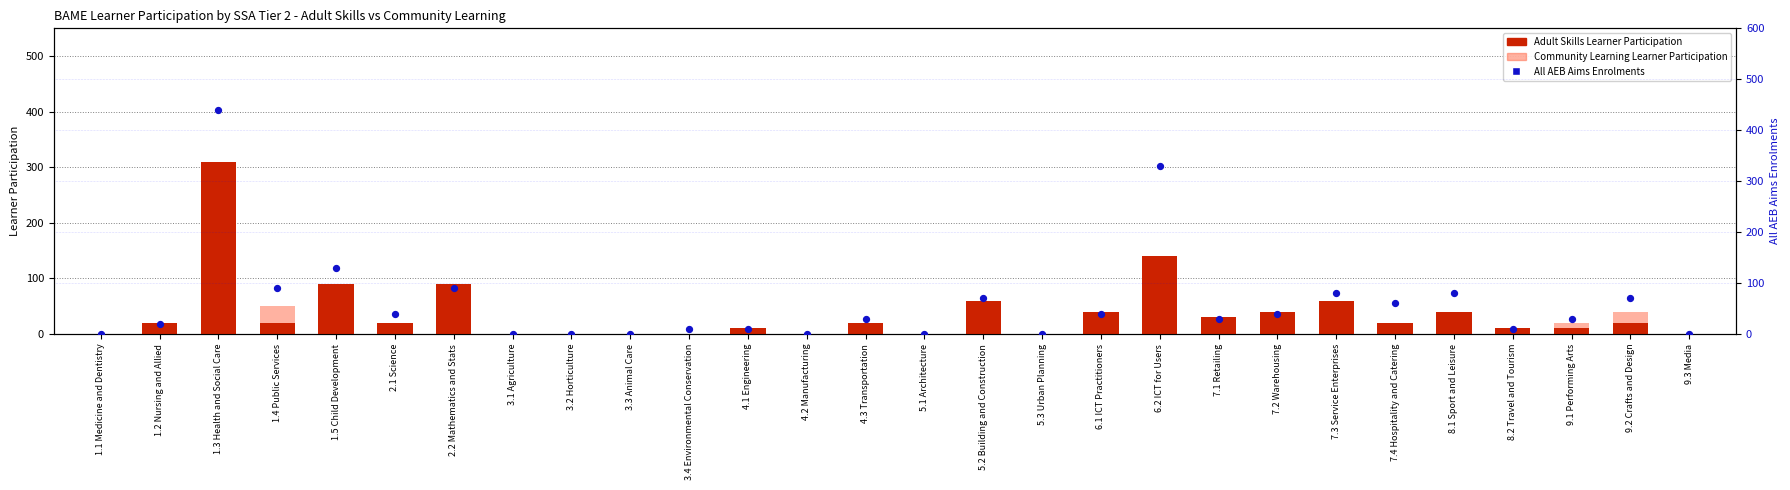

Which series contains the lowest Y value?

Adult Skills Learner Participation